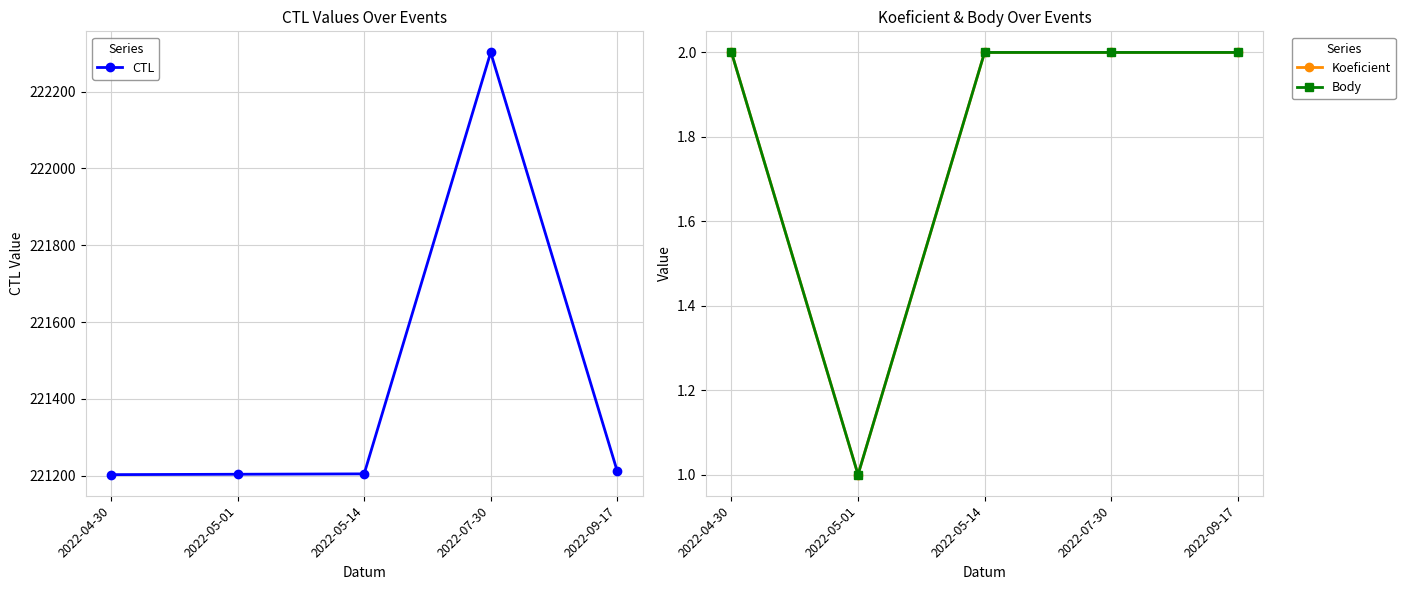

Rank the series by their maximum value, from lowest to highest.

Koeficient, Body, CTL